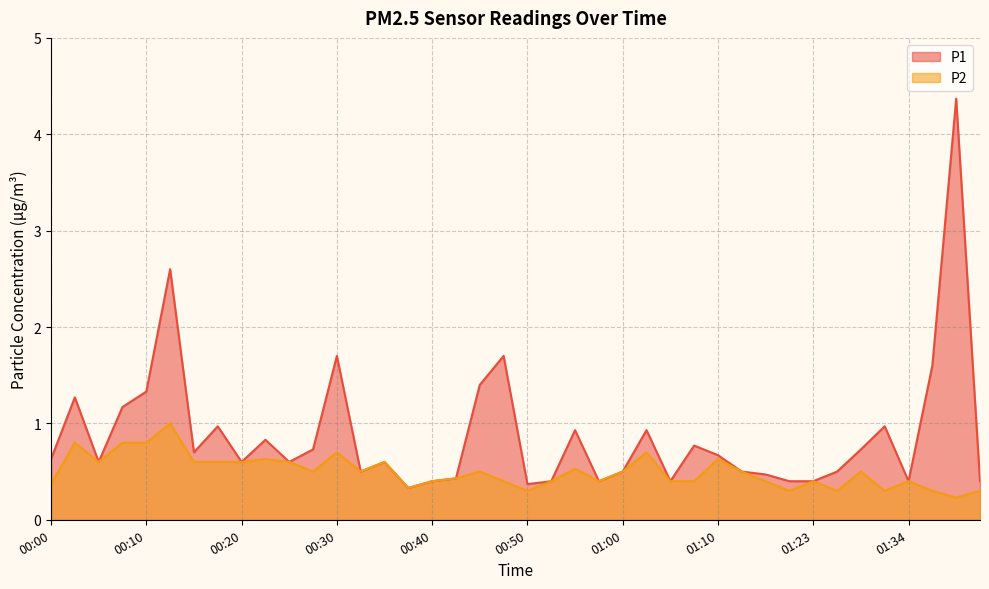

True or false: P2 has a value of 0.6 at 00:25.

True